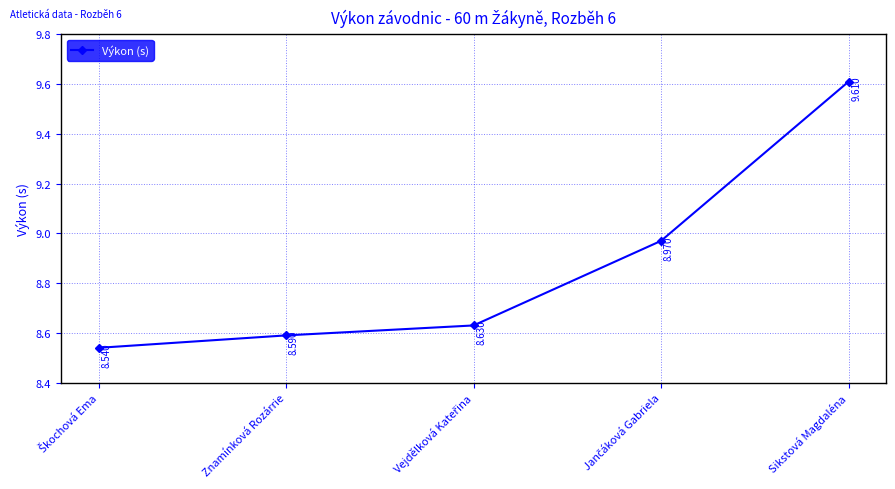

What is the greatest value displayed?

9.6